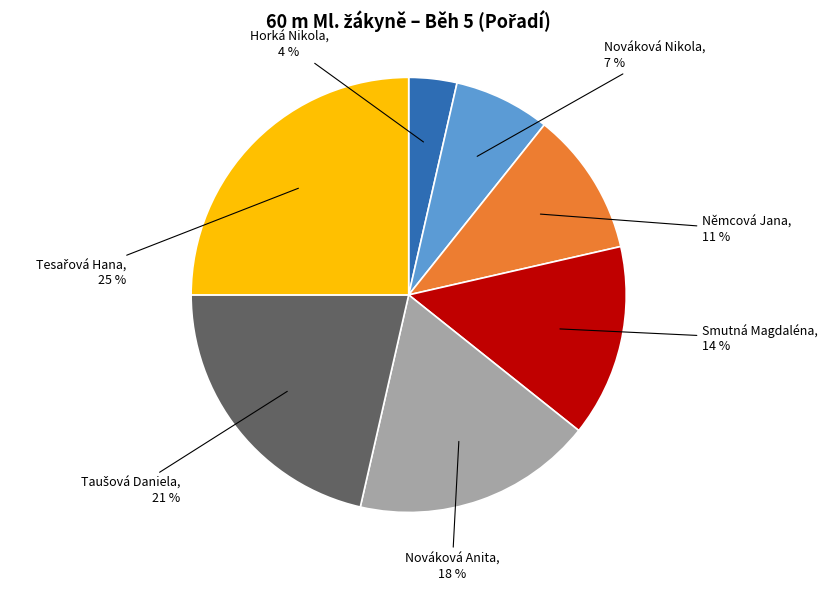

Is Němcová Jana the majority of the pie?

No